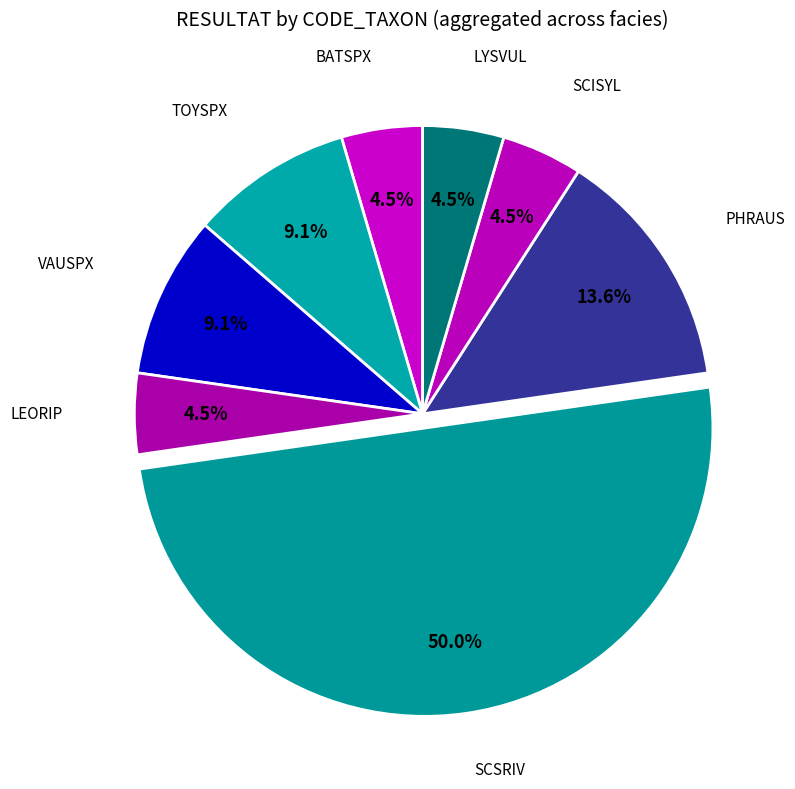

How many segments does this pie chart have?

8